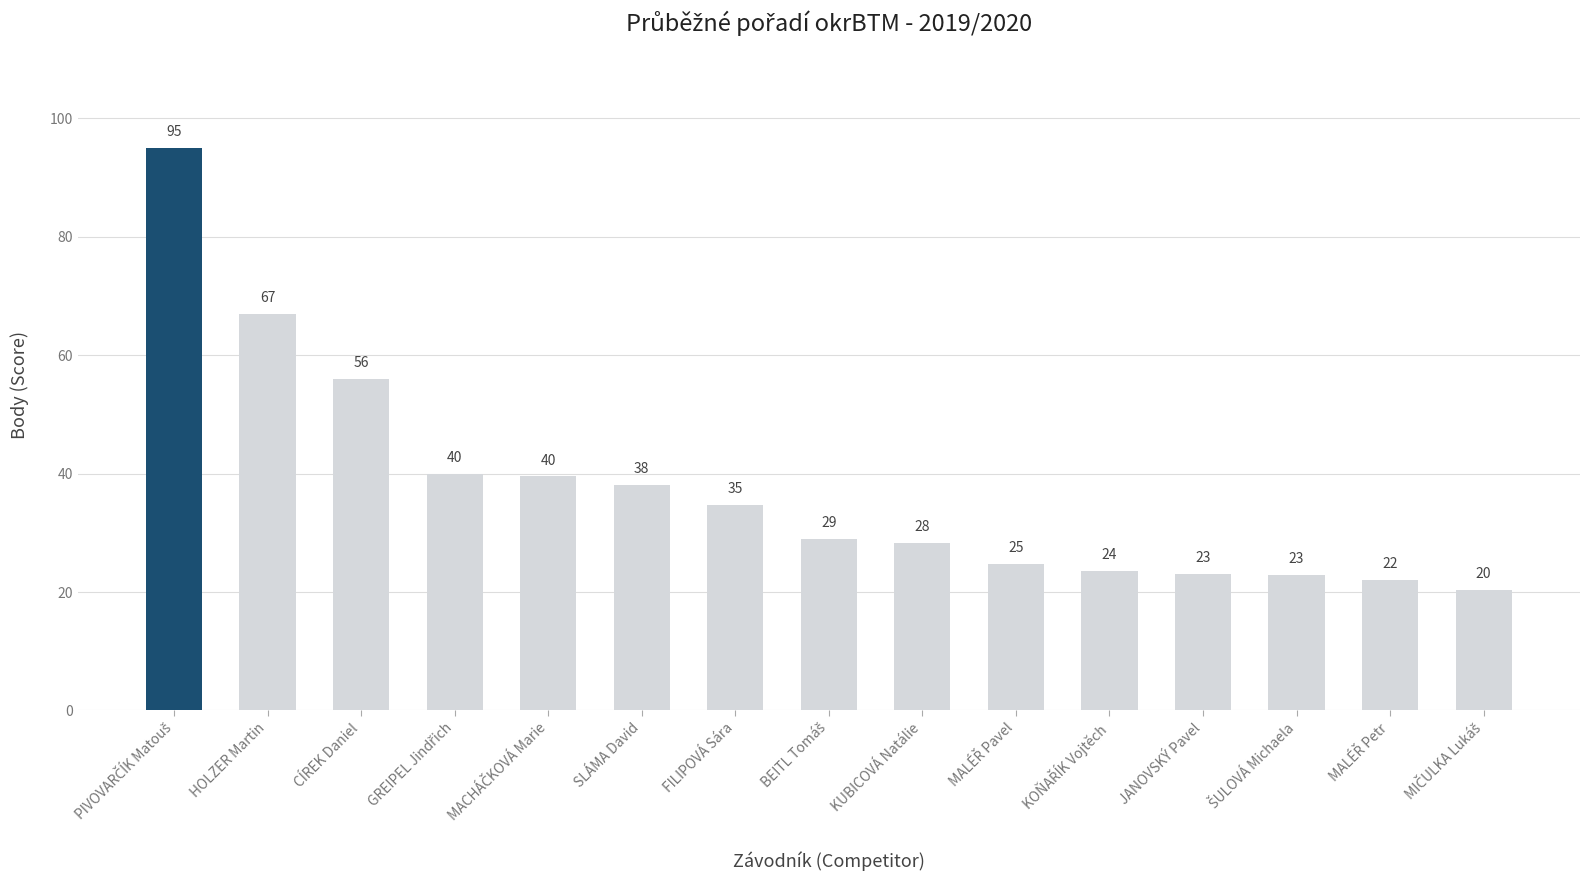

What is the ratio of the value at CÍREK Daniel to the value at HOLZER Martin?

0.8